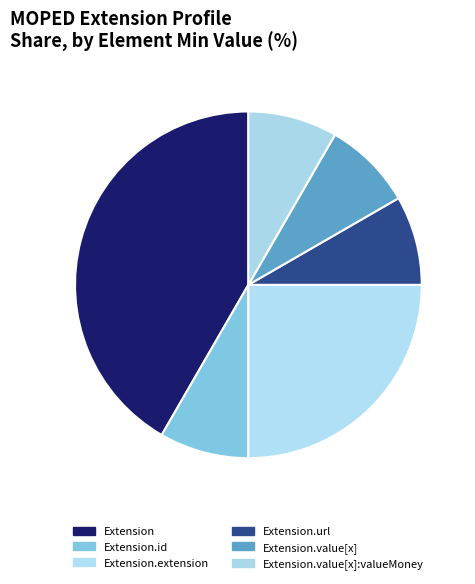

How many slices are in this pie chart?

6